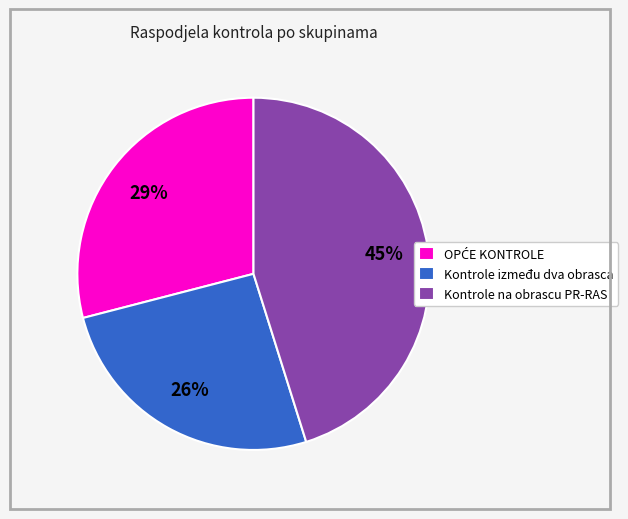

To the nearest percent, what is the difference between the largest and smallest slice percentages?

19%